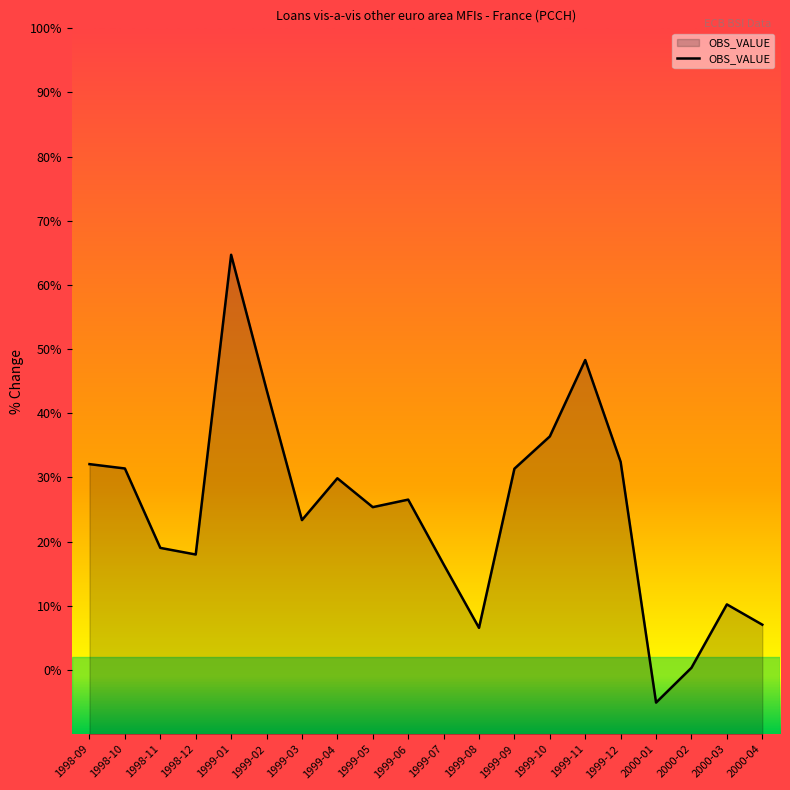

Is it true that the value at 1999-11 is 16.6?

False